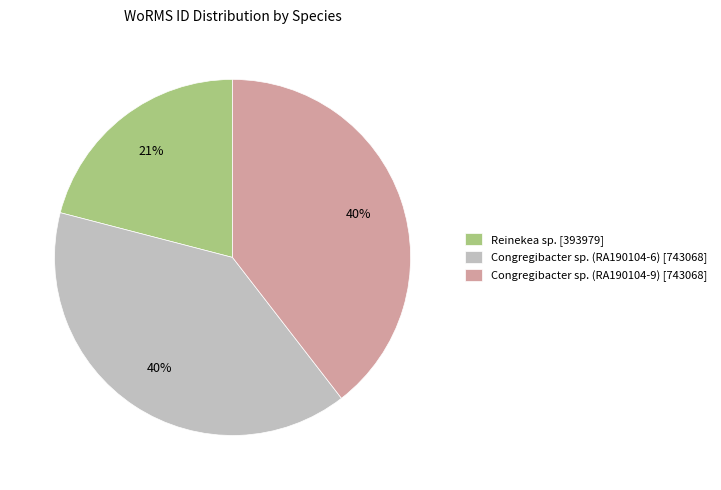

Between Reinekea sp. and Congregibacter sp. (RA190104-6), which is larger?

Congregibacter sp. (RA190104-6)